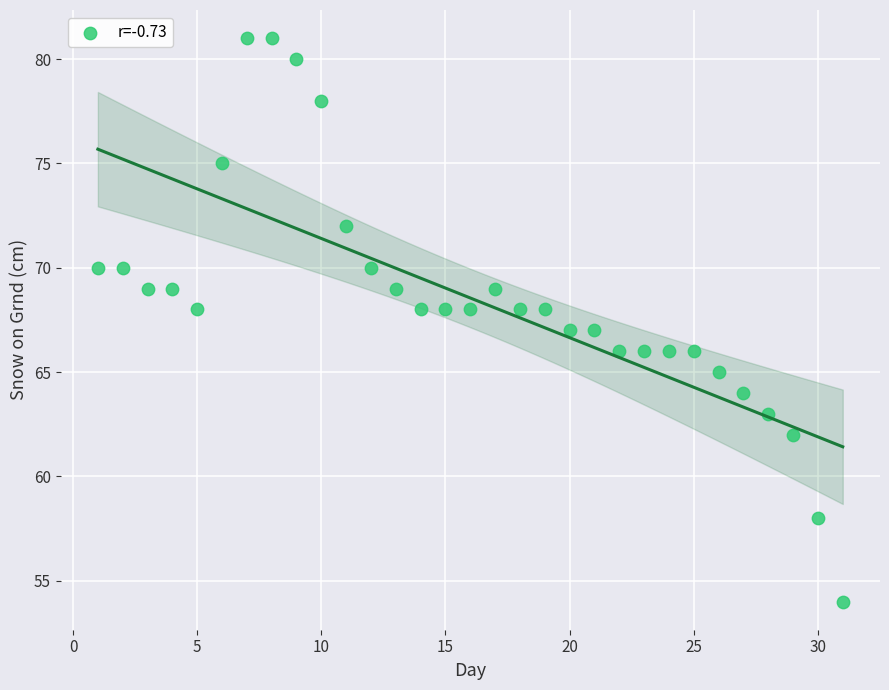

What is the range of X values (max minus min)?

30